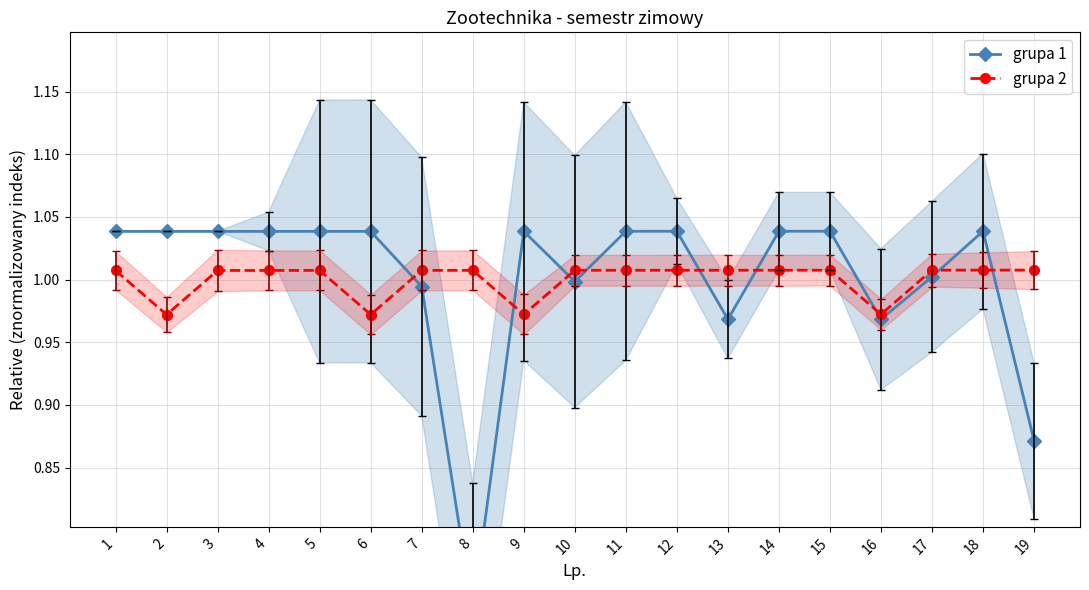

How many data points does each series have?

19